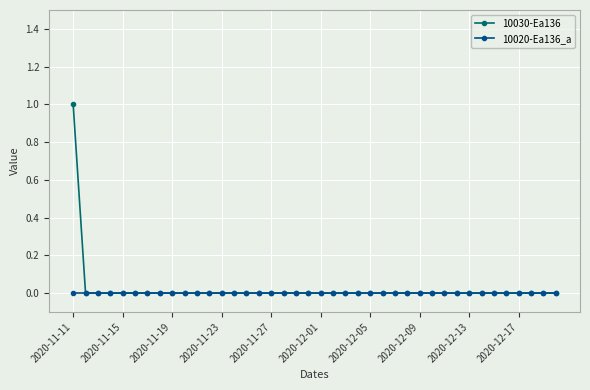

List the series in order of their peak value, lowest first.

10020-Ea136_a, 10030-Ea136